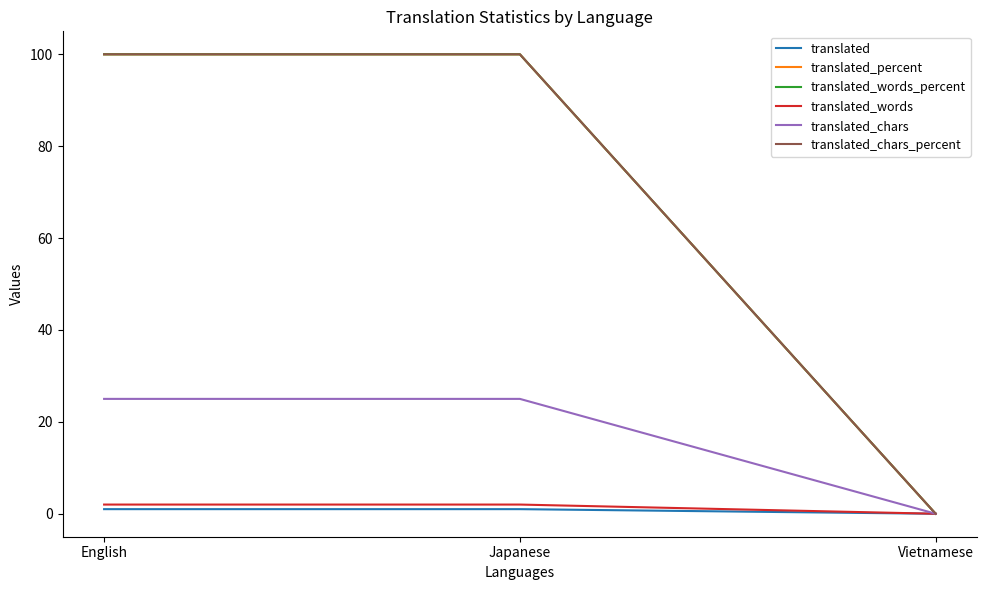

Does the chart have visible grid lines?

No